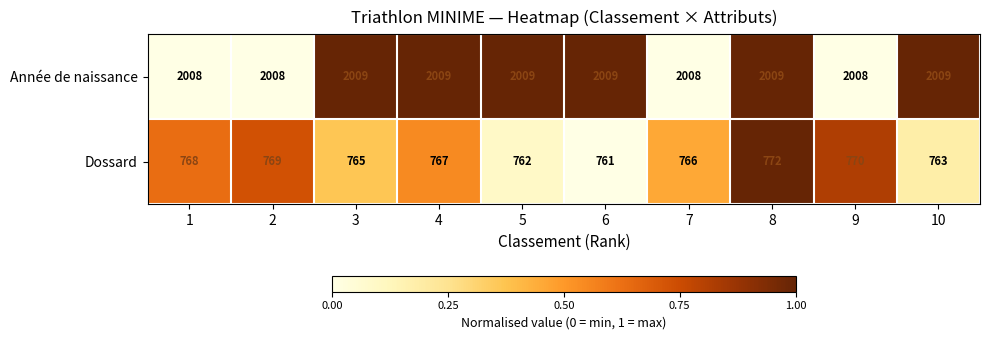

What is the total value across all series at 7?

2774